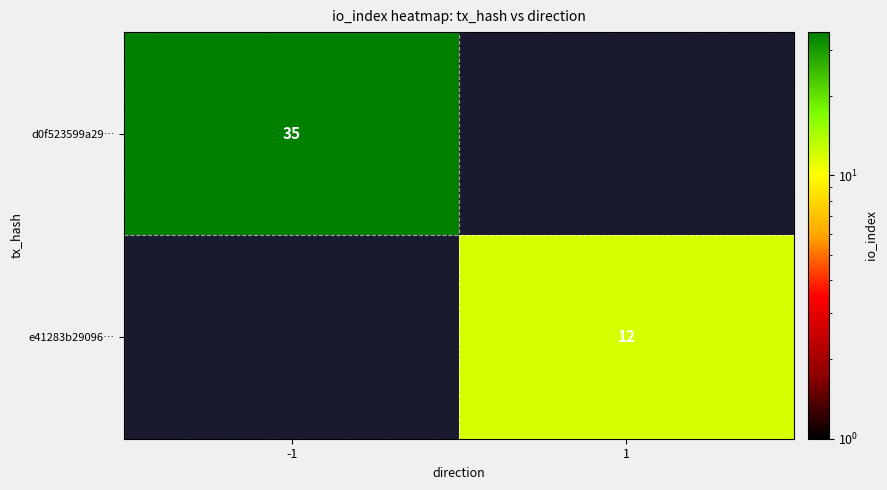

Is it true that e41283b29096… equals 12 at 1?

True